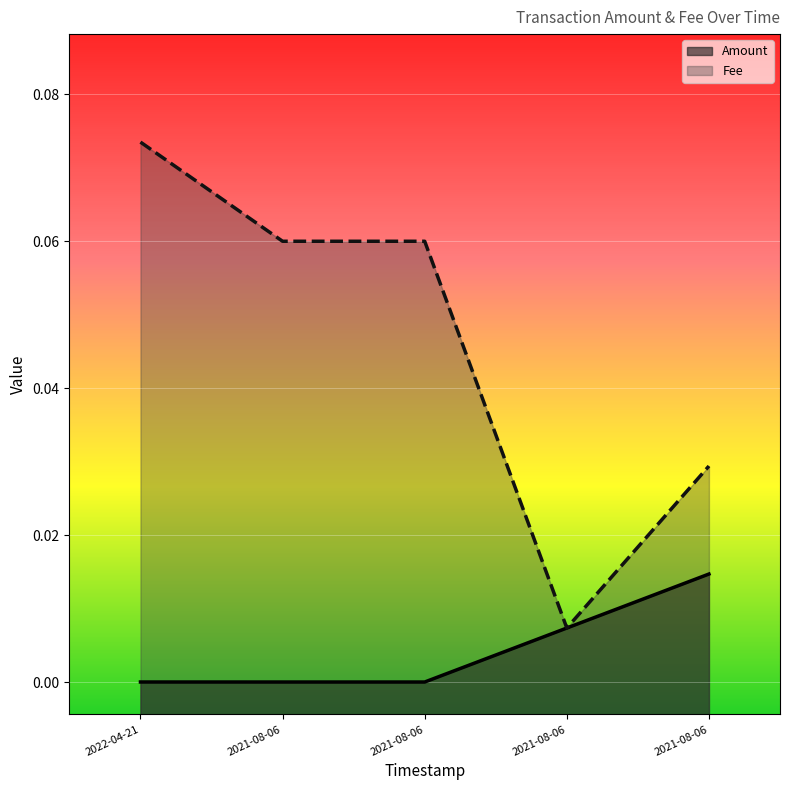

True or false: Fee and Amount cross at least once.

False